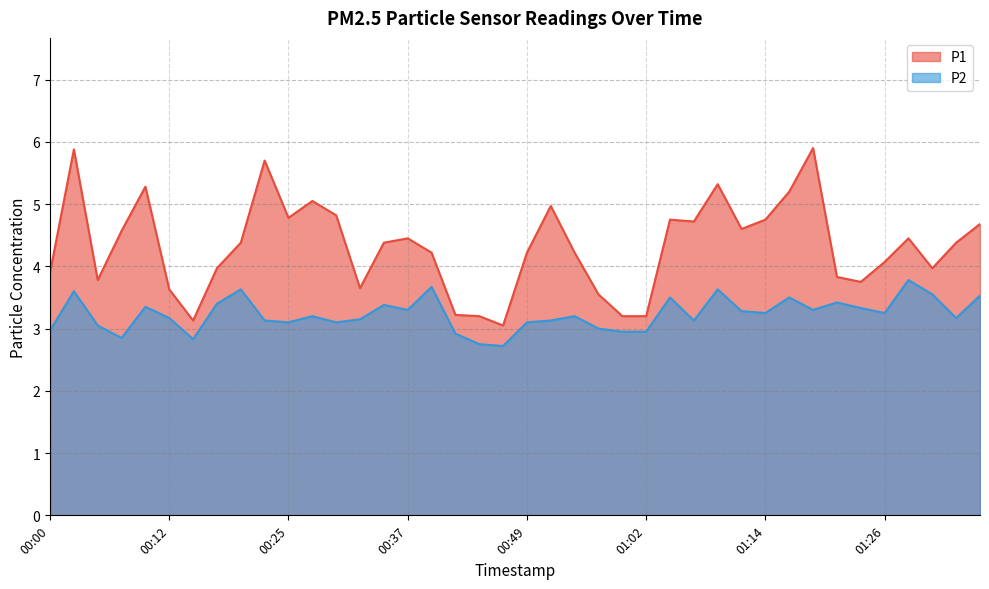

True or false: P1 and P2 cross at least once.

False